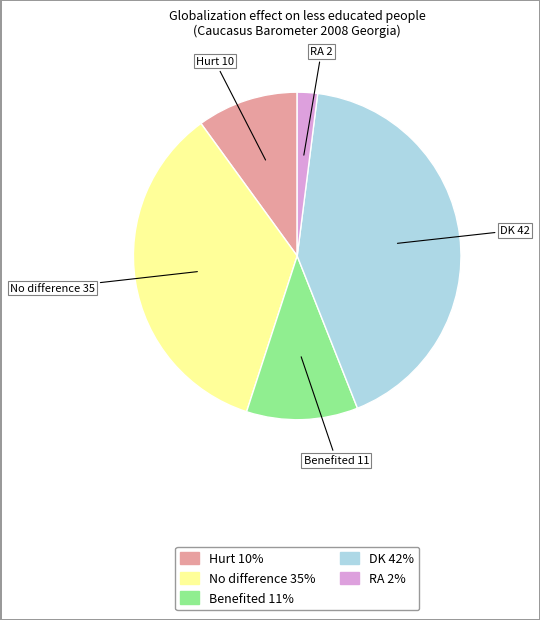

Rank the categories by value from lowest to highest.

RA, Hurt, Benefited, No difference, DK